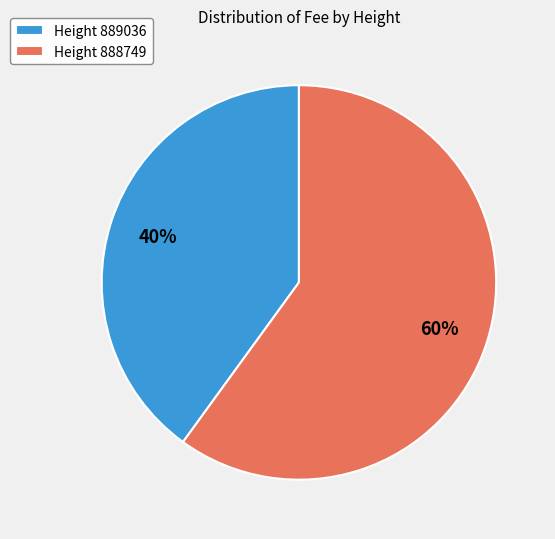

Which slice represents more than half of the pie?

Height 888749